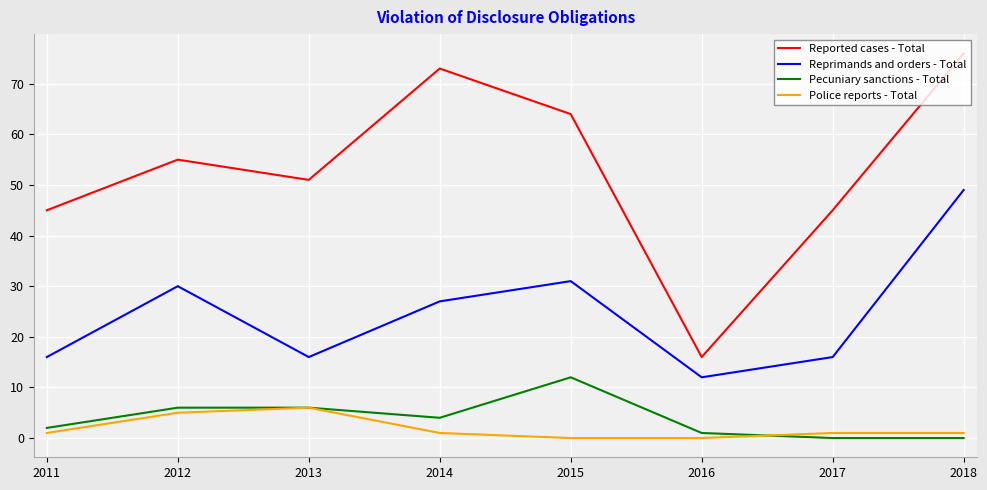

Between 2013 and 2018, which series saw the biggest shift?

Reprimands and orders - Total